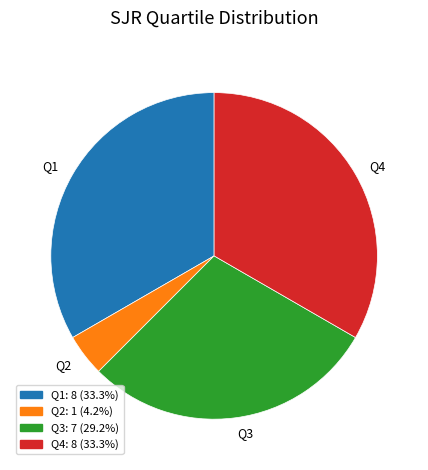

Count the number of slices in the pie.

4